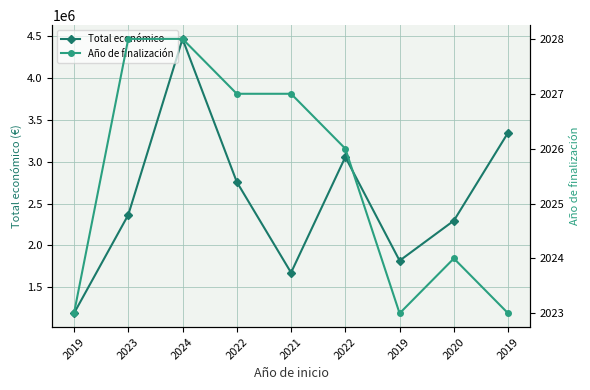

Reading left to right, extract all data points from this chart.

Total económico: 1189042	2365559	4468538	2758921	1675312	3057003	1818362	2296643	3349384
Año de finalización: 2023	2028	2028	2027	2027	2026	2023	2024	2023